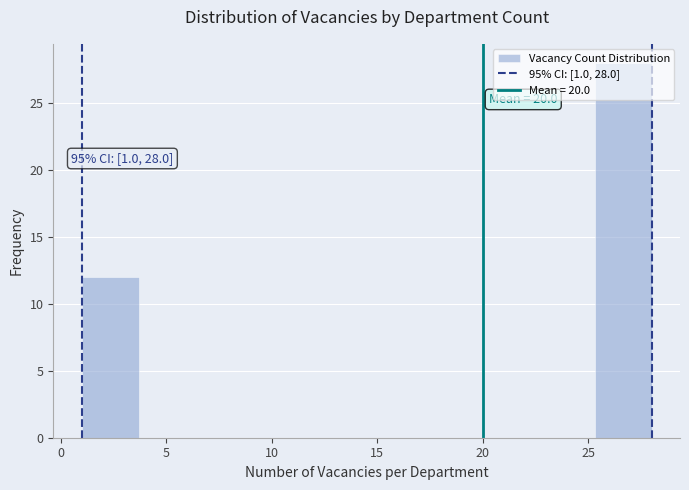

Which range on the x-axis has the tallest bar?

25.3 to 28.0